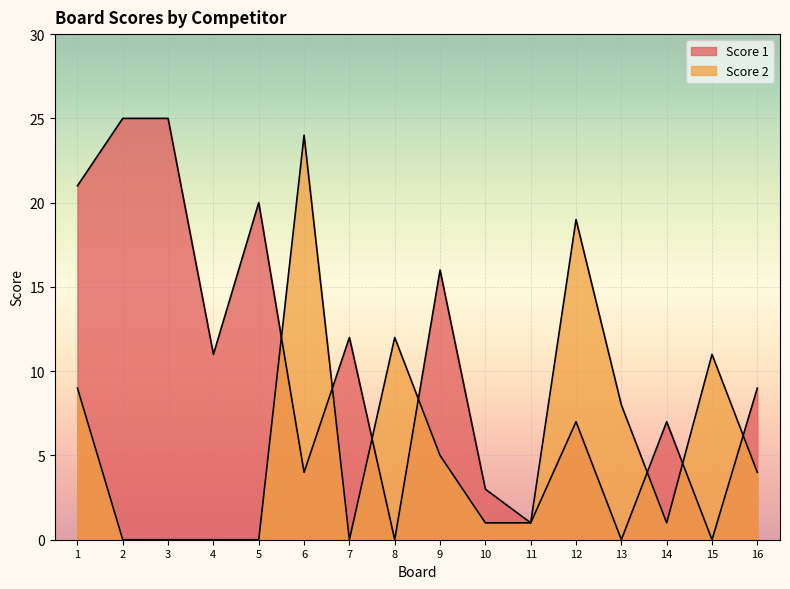

What are all the series names shown in the legend?

Score 1, Score 2